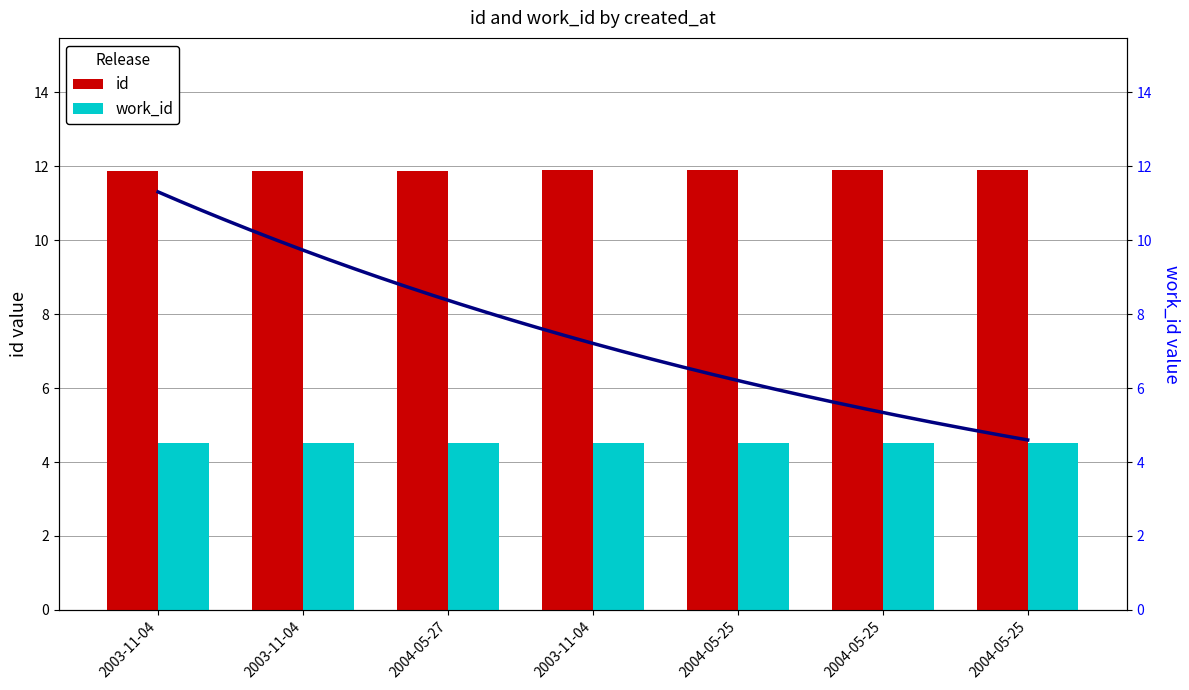

What is the label of the 4th bar from the left?

2003-11-04